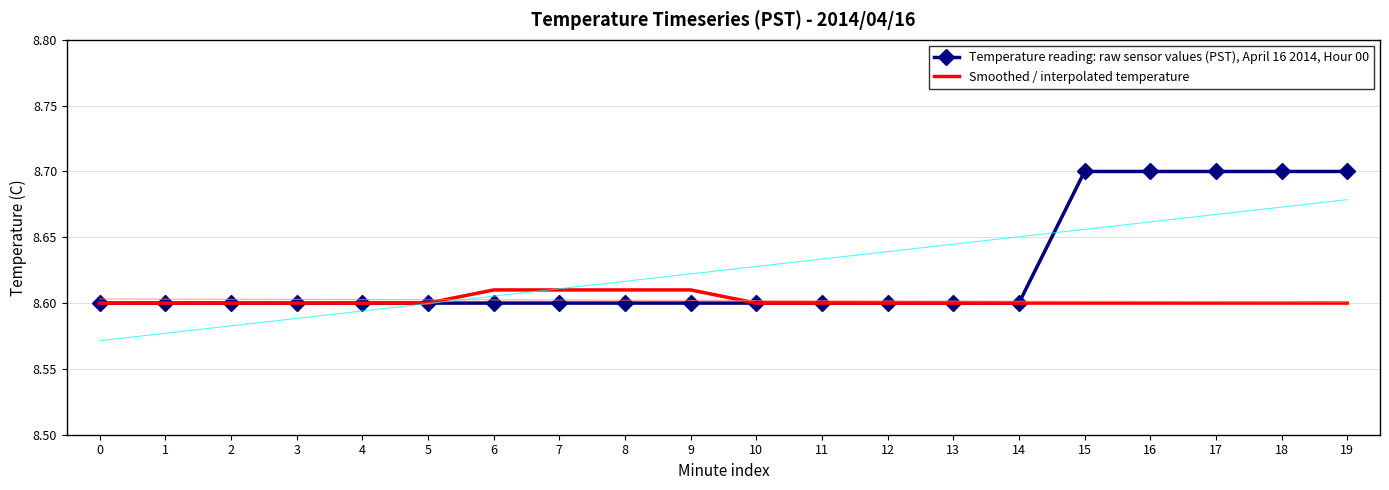

Is the value of Smoothed / interpolated temperature at 8 greater than the value of Temperature reading: raw sensor values (PST), April 16 2014, Hour 00 at 13?

Yes